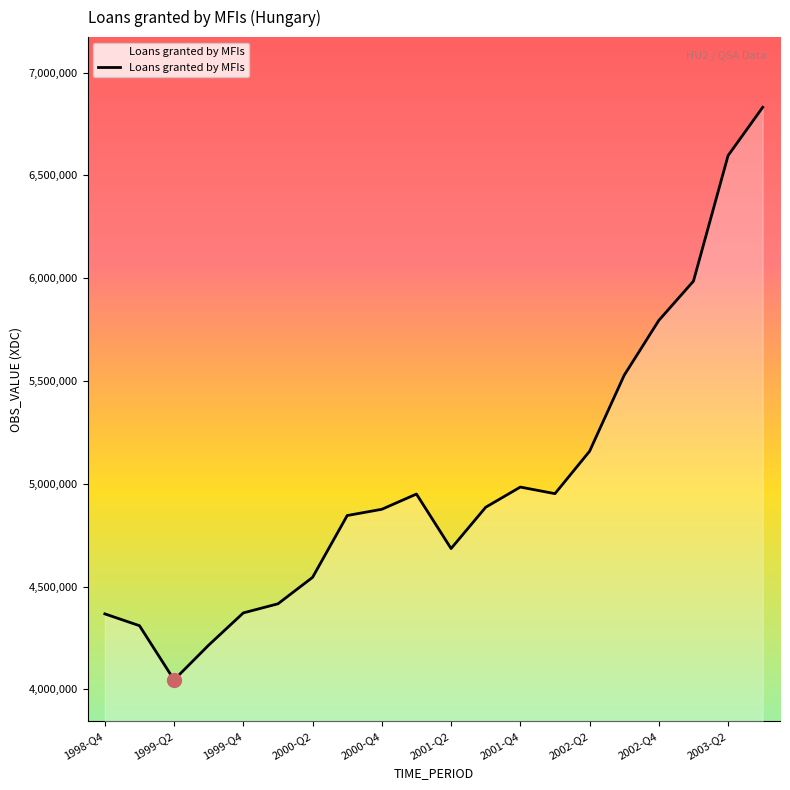

What is the average value?

5017174